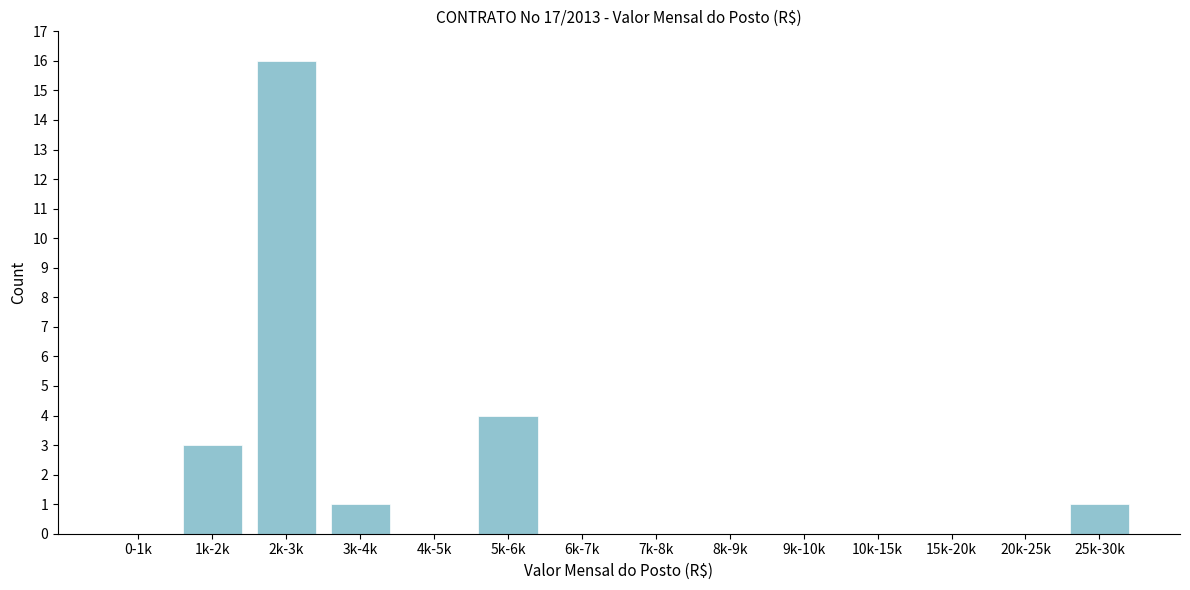

Reading left to right, what are all the values shown in this chart?

0-1k=0	1k-2k=3	2k-3k=16	3k-4k=1	4k-5k=0	5k-6k=4	6k-7k=0	7k-8k=0	8k-9k=0	9k-10k=0	10k-15k=0	15k-20k=0	20k-25k=0	25k-30k=1